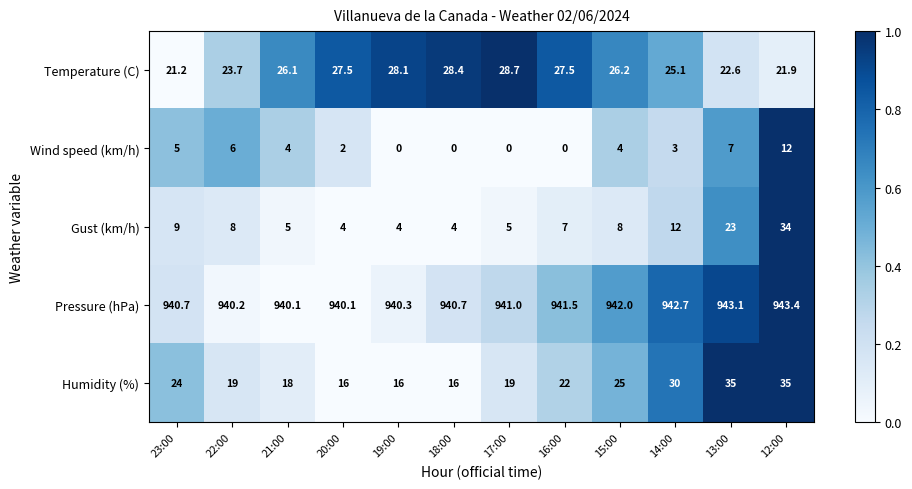

Where is Wind speed (km/h) nearest to the value 6?

22:00